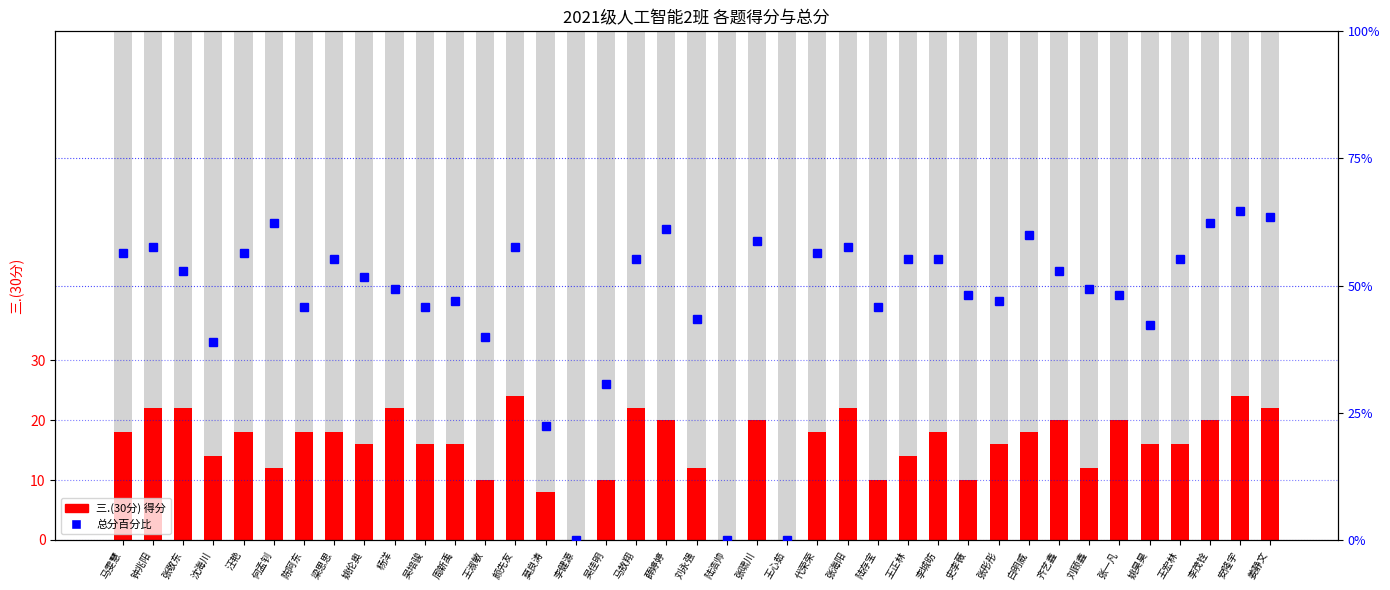

Rank the series at 莫良涛 from highest to lowest value.

总分百分比, 三.(30分)